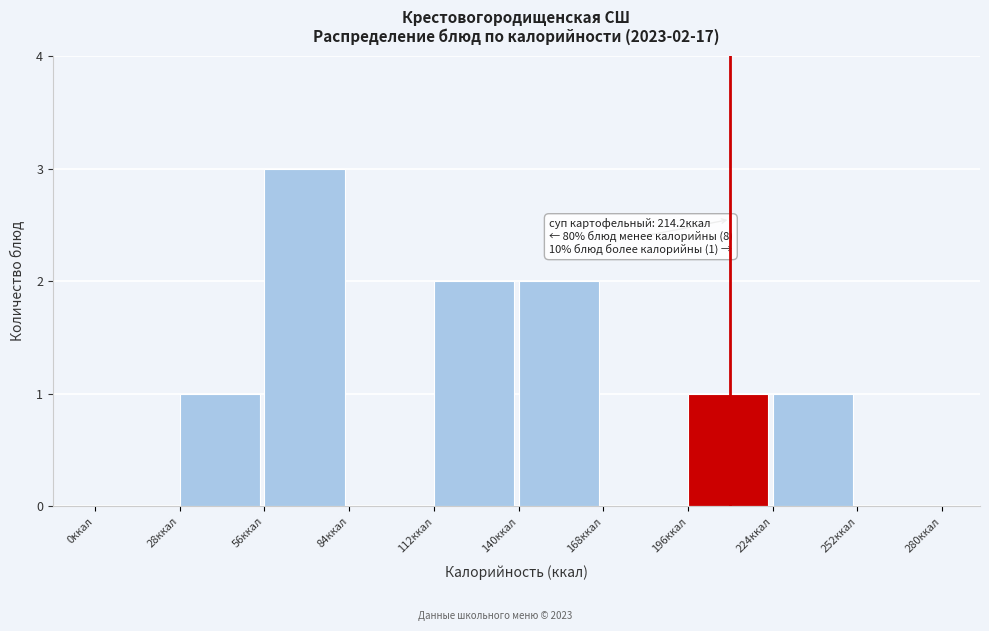

Which range on the x-axis has the tallest bar?

56 to 84